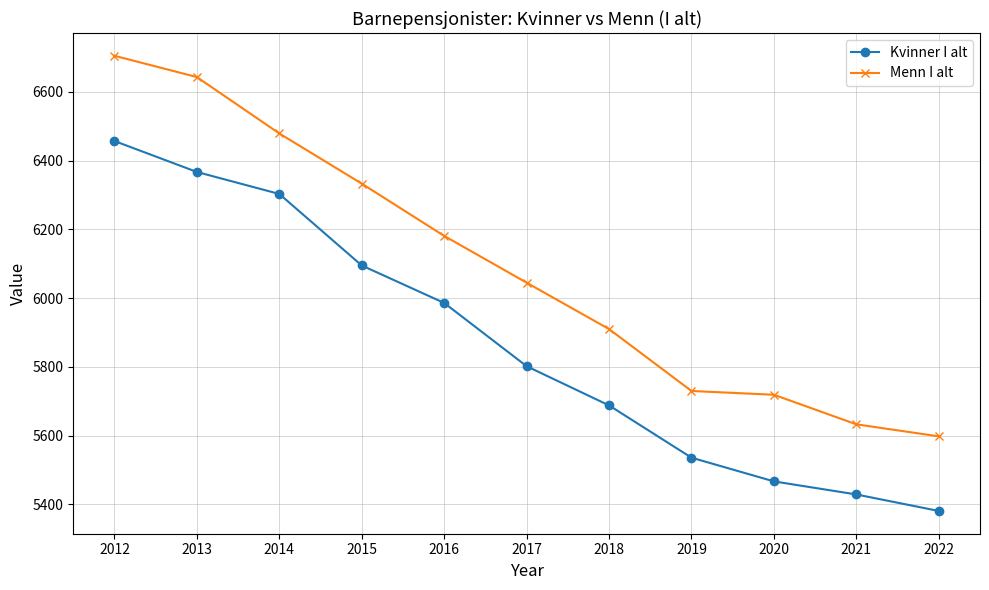

Between 2015 and 2017, which series saw the biggest shift?

Kvinner I alt